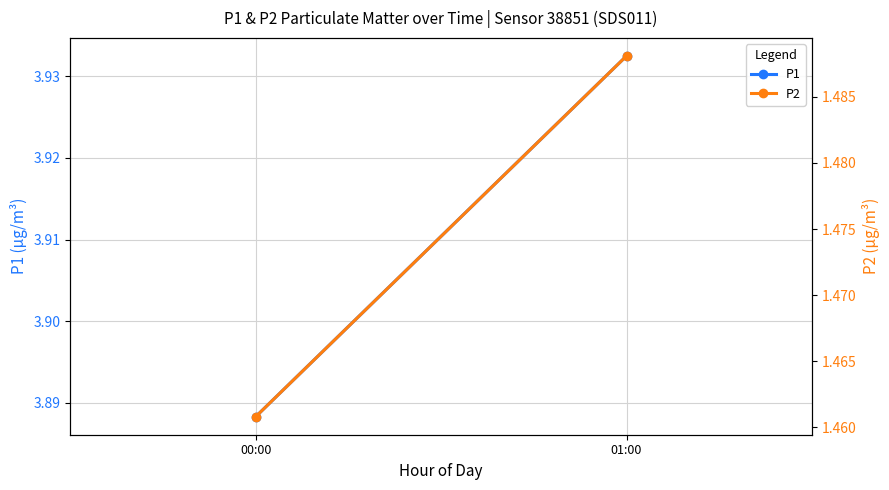

What position from the left is 01:00?

2